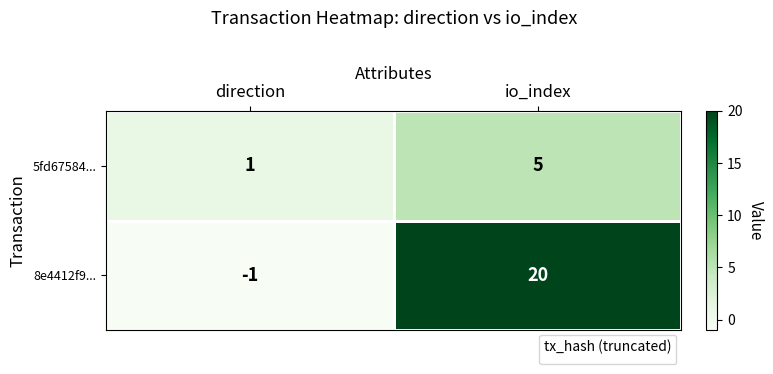

What is the smallest value displayed?

1